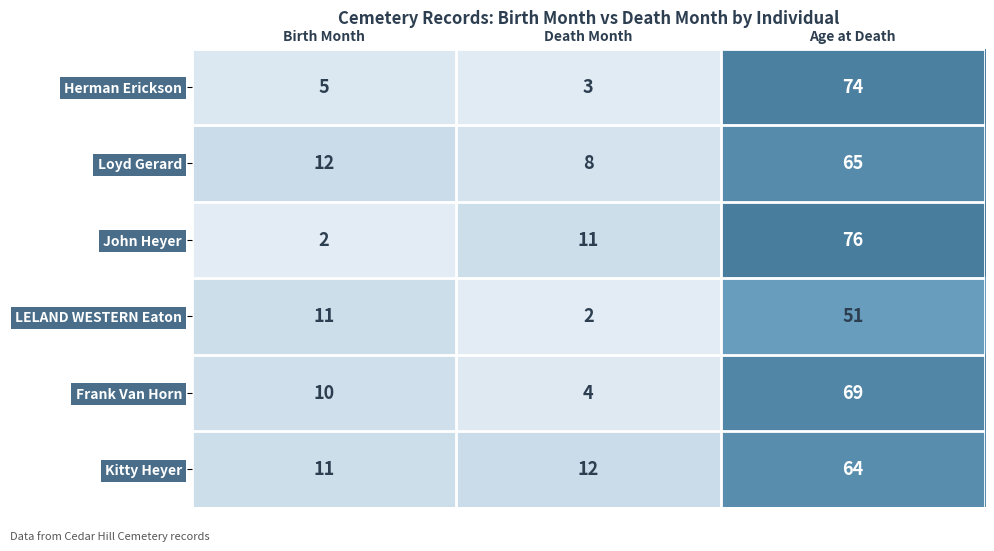

Rank the series at Age at Death from highest to lowest value.

John Heyer, Herman Erickson, Frank Van Horn, Loyd Gerard, Kitty Heyer, LELAND WESTERN Eaton